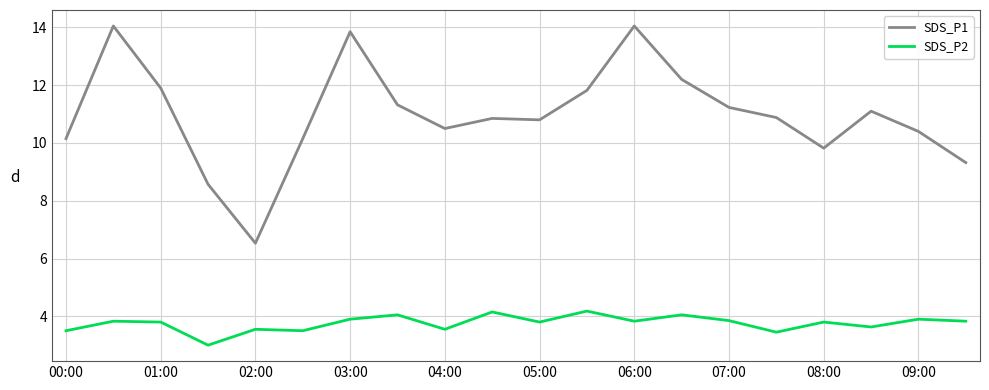

True or false: SDS_P2 and SDS_P1 cross at least once.

False